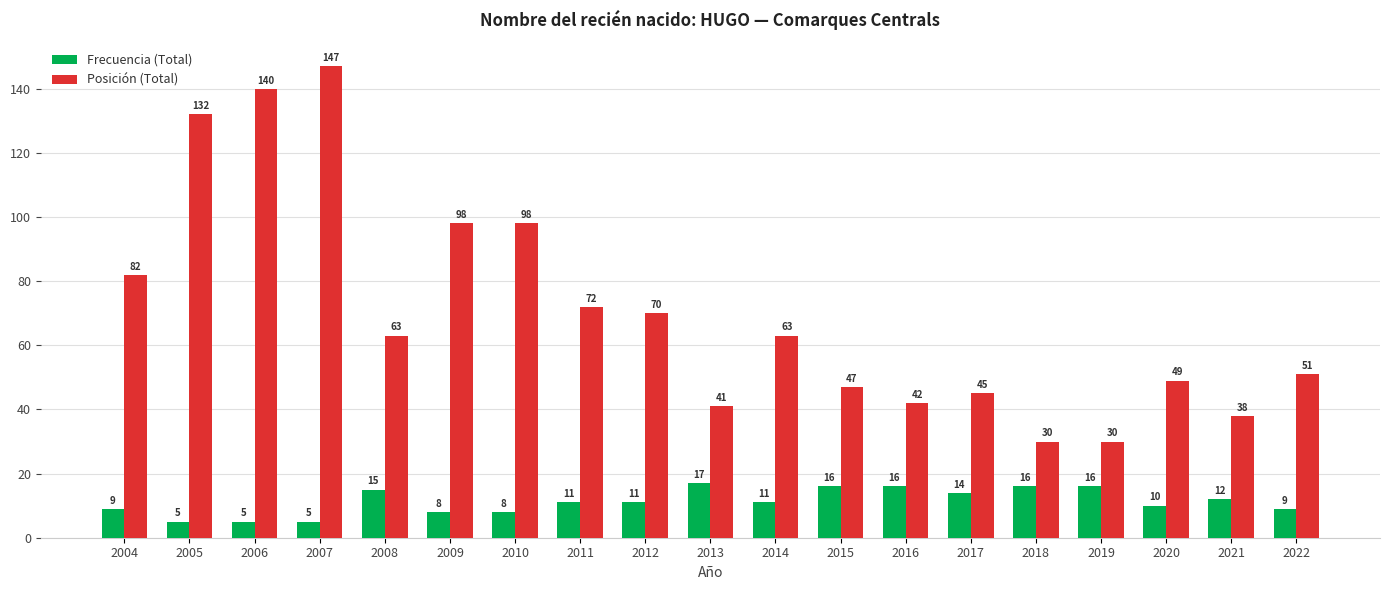

What is the difference between the maximum and minimum values in the Frecuencia (Total) series?

12